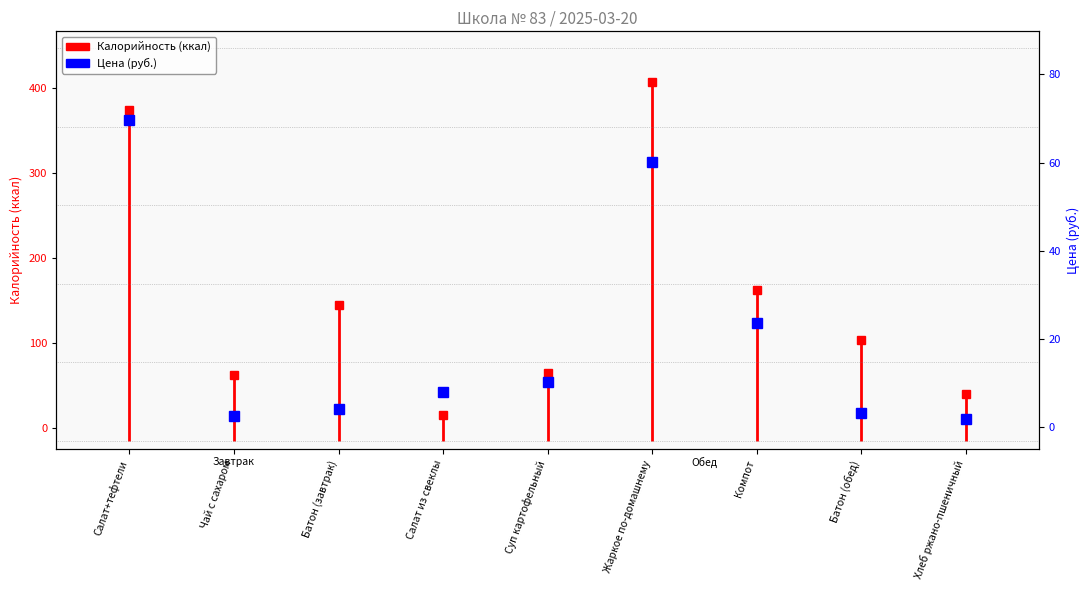

What position from the left is Салат+тефтели?

1